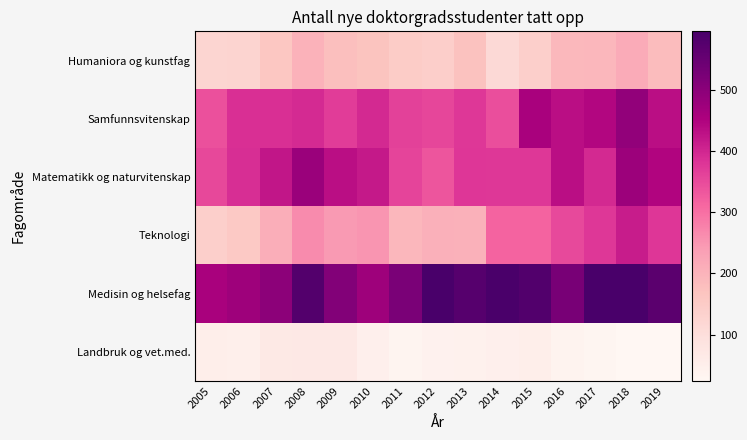

Reading left to right, transcribe all the data shown in this chart.

Humaniora og kunstfag: 2005=123	2006=127	2007=162	2008=201	2009=176	2010=167	2011=148	2012=141	2013=173	2014=112	2015=140	2016=190	2017=193	2018=214	2019=183
Samfunnsvitenskap: 2005=342	2006=388	2007=388	2008=394	2009=370	2010=395	2011=362	2012=355	2013=376	2014=344	2015=459	2016=435	2017=446	2018=489	2019=435
Matematikk og naturvitenskap: 2005=353	2006=390	2007=422	2008=479	2009=433	2010=418	2011=358	2012=335	2013=378	2014=376	2015=377	2016=435	2017=396	2018=476	2019=447
Teknologi: 2005=139	2006=154	2007=210	2008=265	2009=244	2010=251	2011=193	2012=207	2013=204	2014=316	2015=316	2016=352	2017=377	2018=413	2019=379
Medisin og helsefag: 2005=458	2006=475	2007=498	2008=579	2009=512	2010=474	2011=524	2012=596	2013=574	2014=593	2015=582	2016=526	2017=594	2018=596	2019=567
Landbruk og vet.med.: 2005=53	2006=49	2007=67	2008=70	2009=70	2010=48	2011=33	2012=41	2013=42	2014=48	2015=51	2016=37	2017=29	2018=24	2019=25